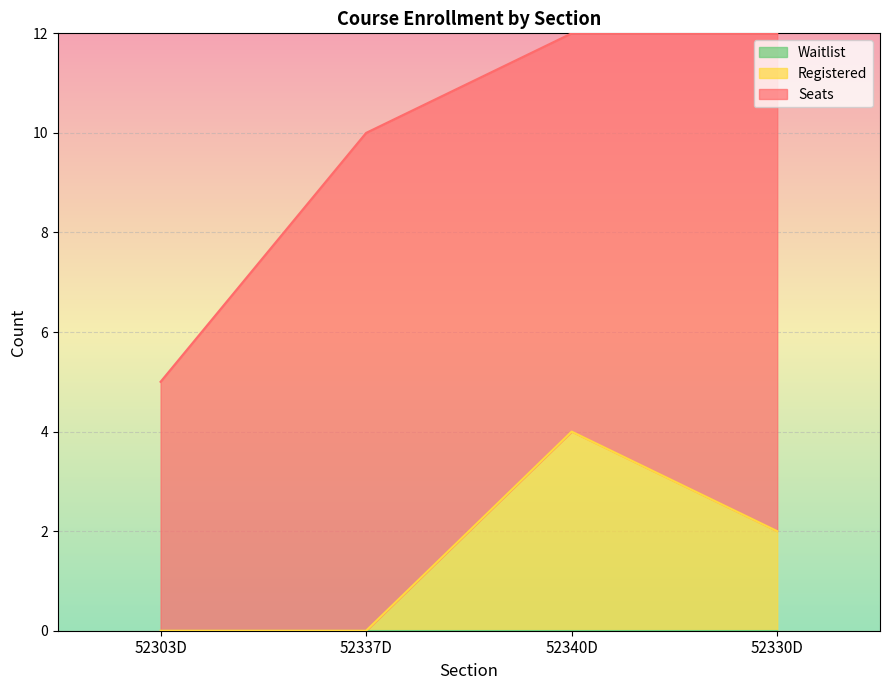

Which series has the largest total across all categories?

Seats